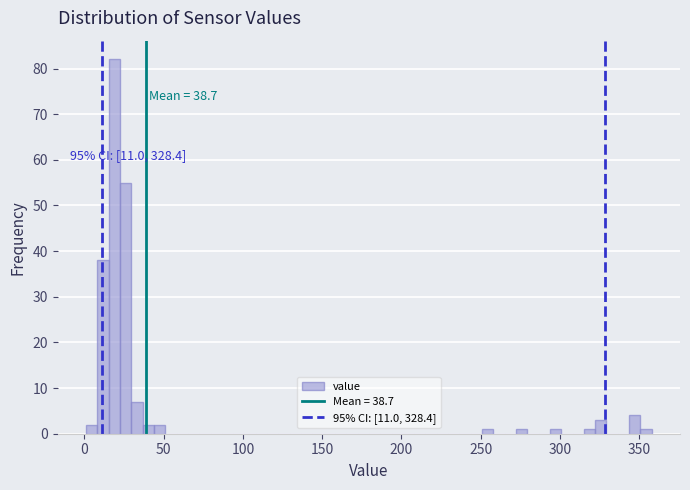

Read against the x-axis, roughly where is the centre of the tallest bar?

20